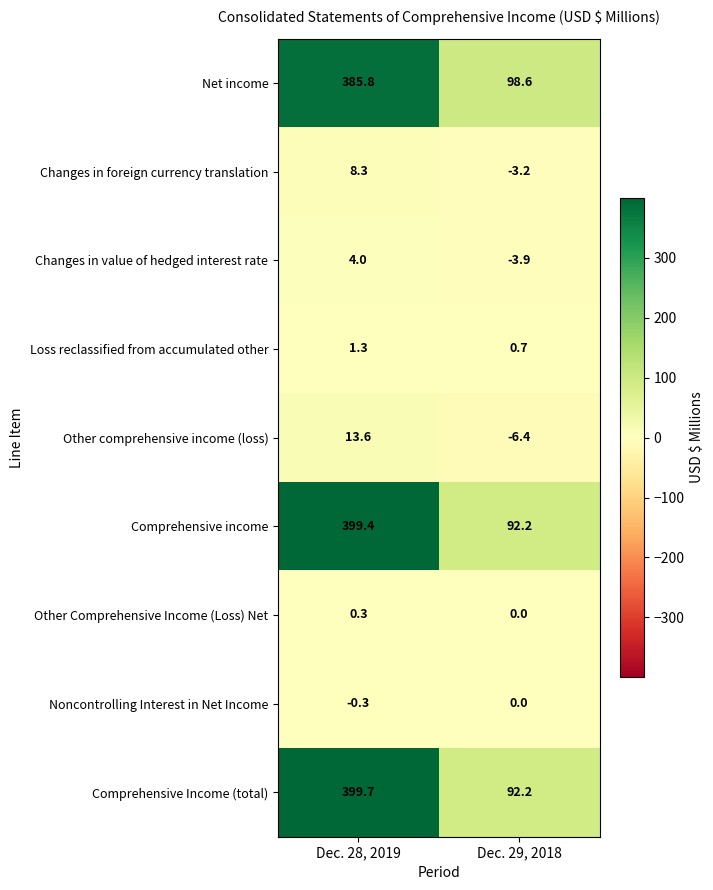

Reading left to right, transcribe all the data shown in this chart.

Net income: 385.8	98.6
Changes in foreign currency translation: 8.3	-3.2
Changes in value of hedged interest rate: 4.0	-3.9
Loss reclassified from accumulated other: 1.3	0.7
Other comprehensive income (loss): 13.6	-6.4
Comprehensive income: 399.4	92.2
Other Comprehensive Income (Loss) Net: 0.3	0.0
Noncontrolling Interest in Net Income: -0.3	0.0
Comprehensive Income (total): 399.7	92.2